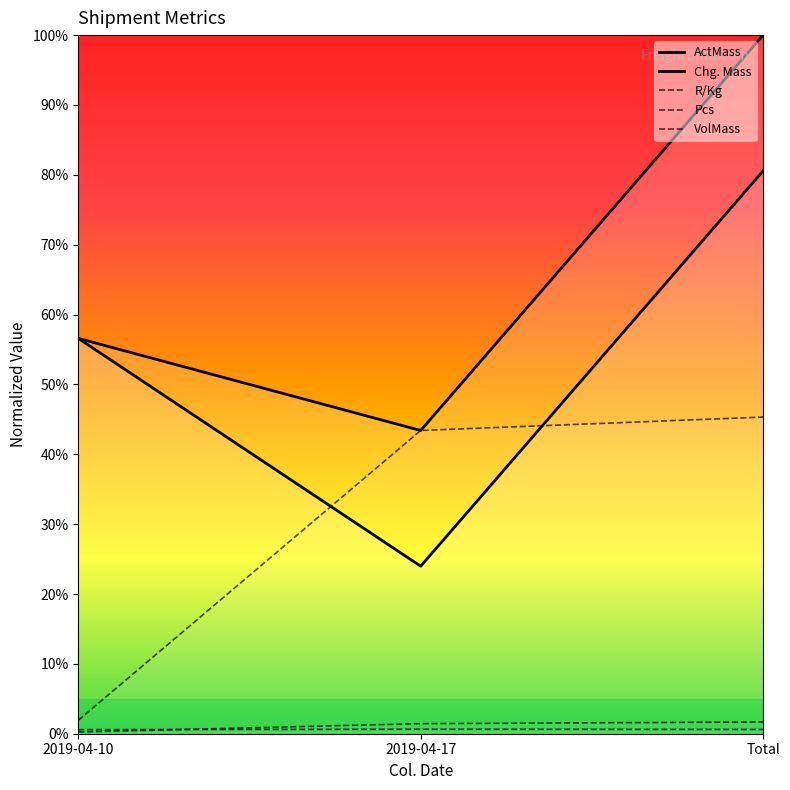

True or false: R/Kg has a value of 0.6 at 2019-04-10.

True